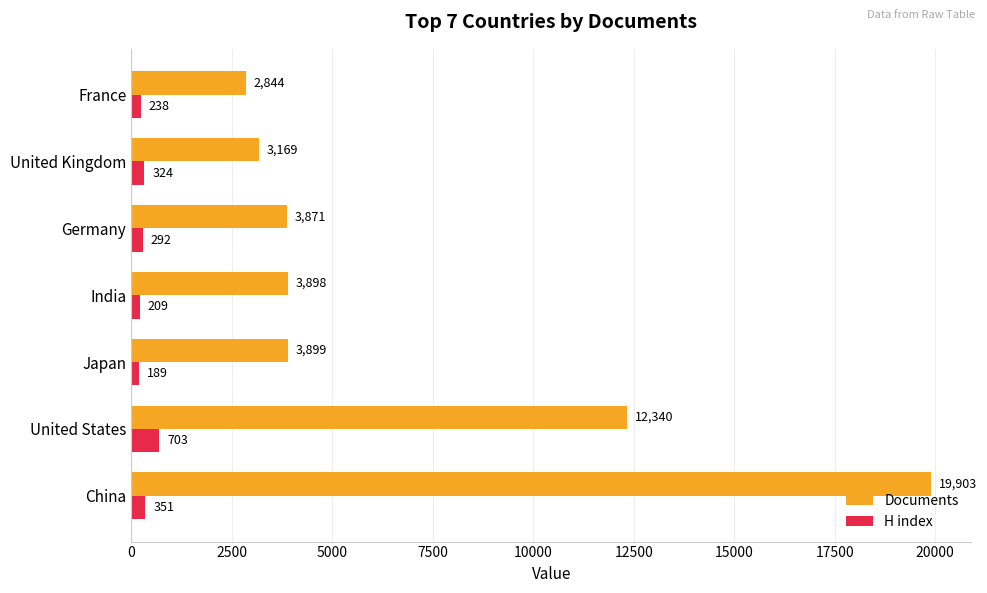

Is it true that Documents equals 3898 at India?

True